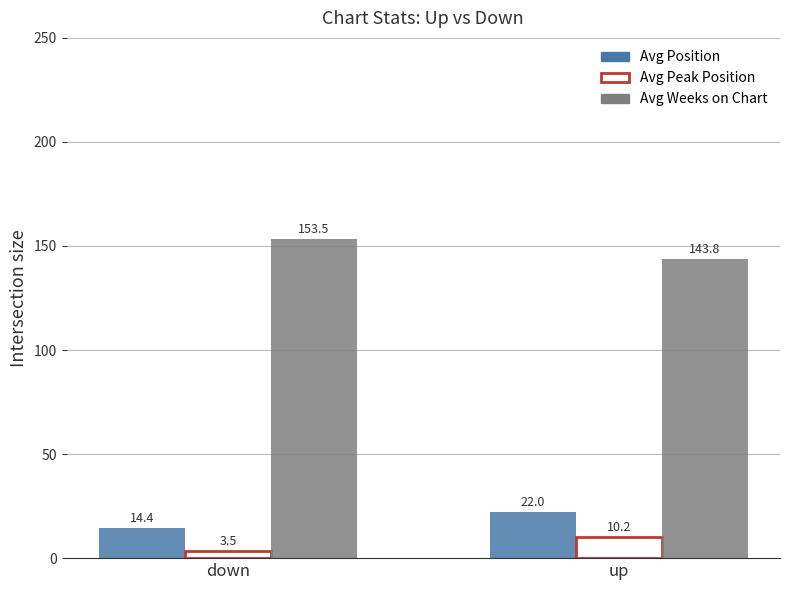

What is the minimum value for Avg Peak Position?

3.5